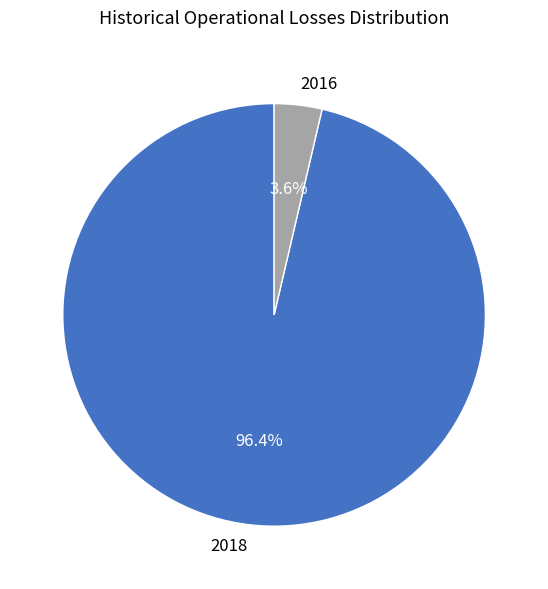

Which category accounts for the majority?

2018